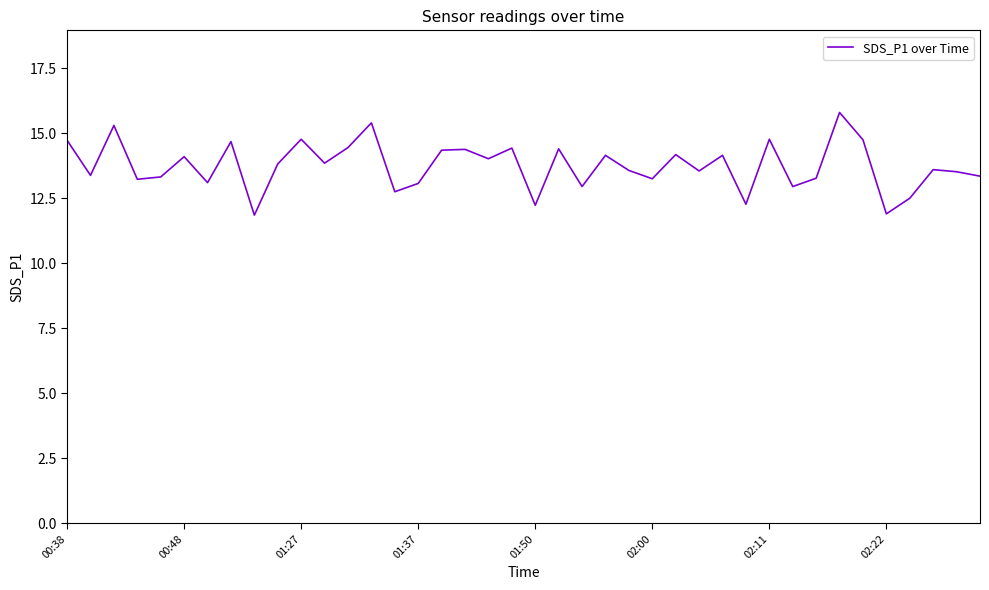

What is the greatest value displayed?

15.8